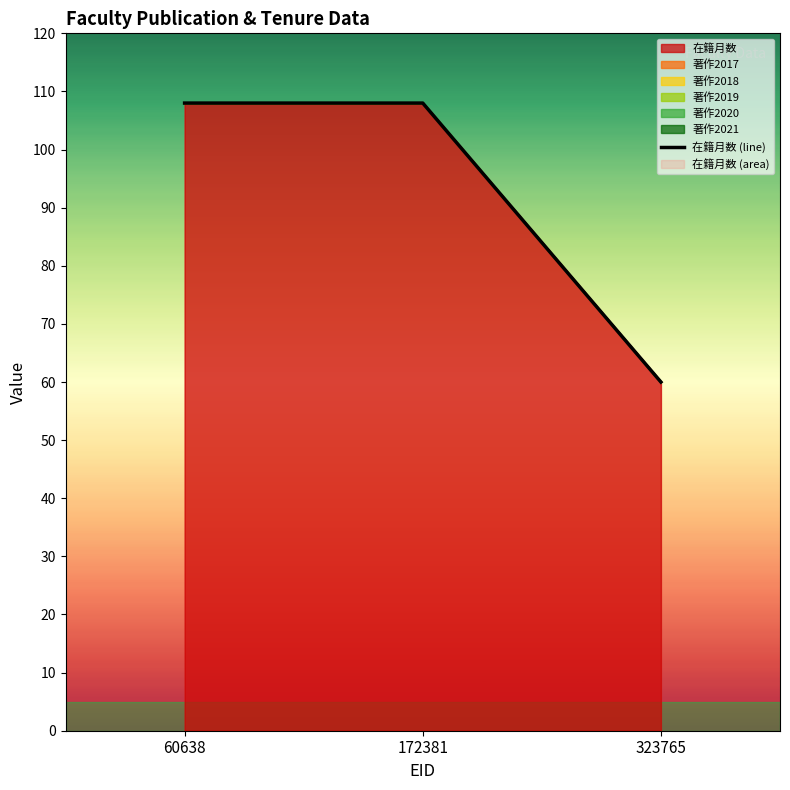

Rank the categories by value from highest to lowest.

60638, 172381, 323765